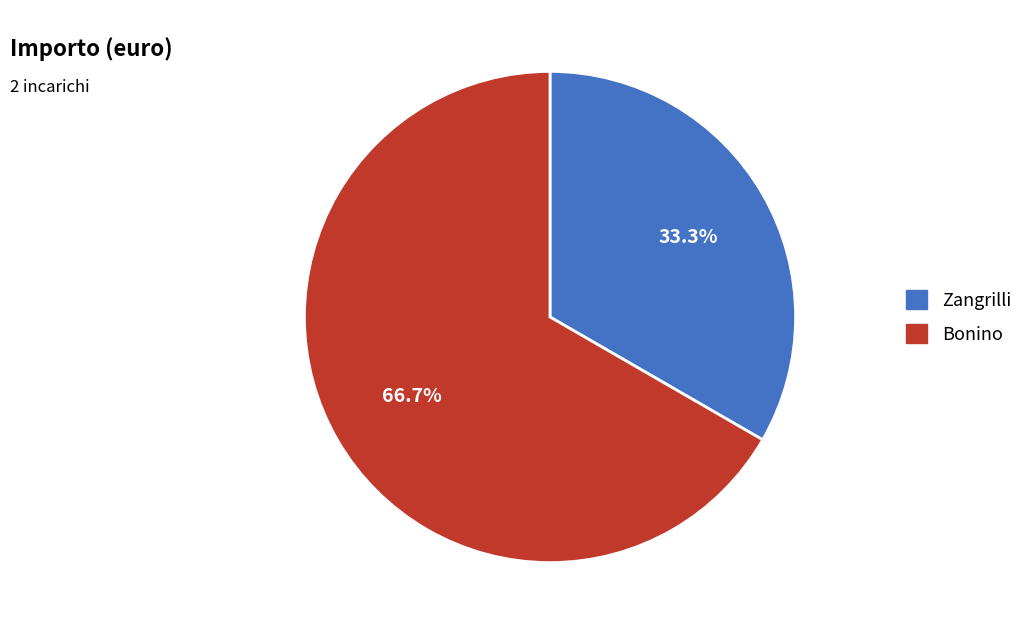

Which slice represents more than half of the pie?

Bonino